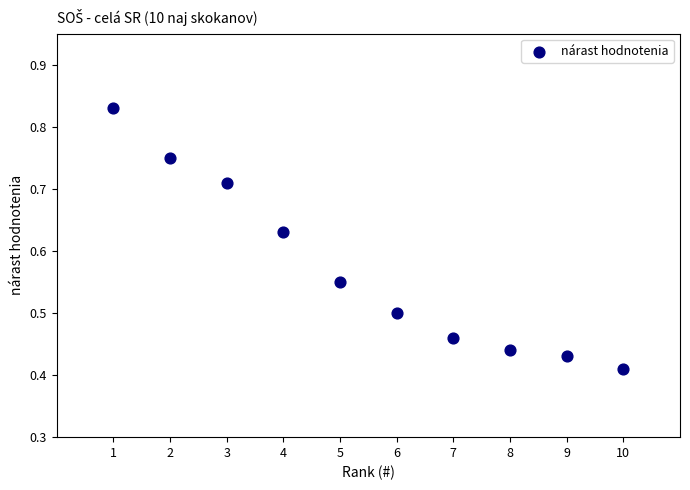

What is the range of X values (max minus min)?

9.0